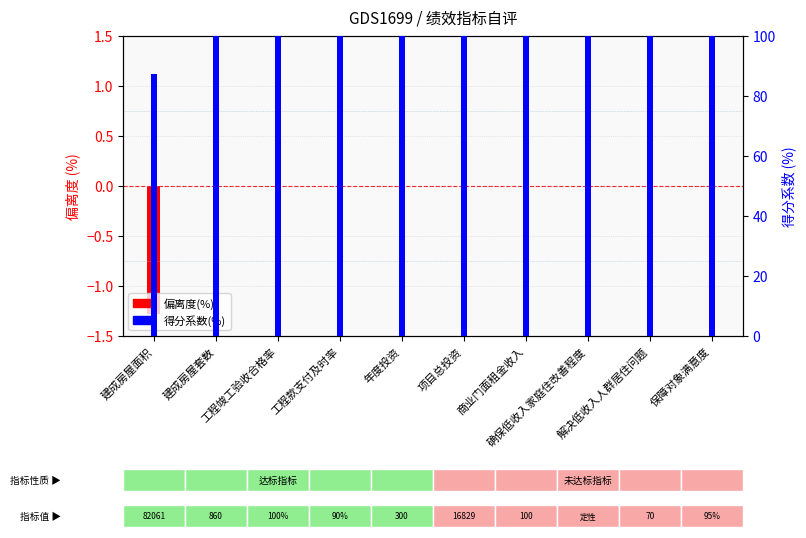

What is the value of the 得分系数(%) bar at the 4th from the left?

100.0